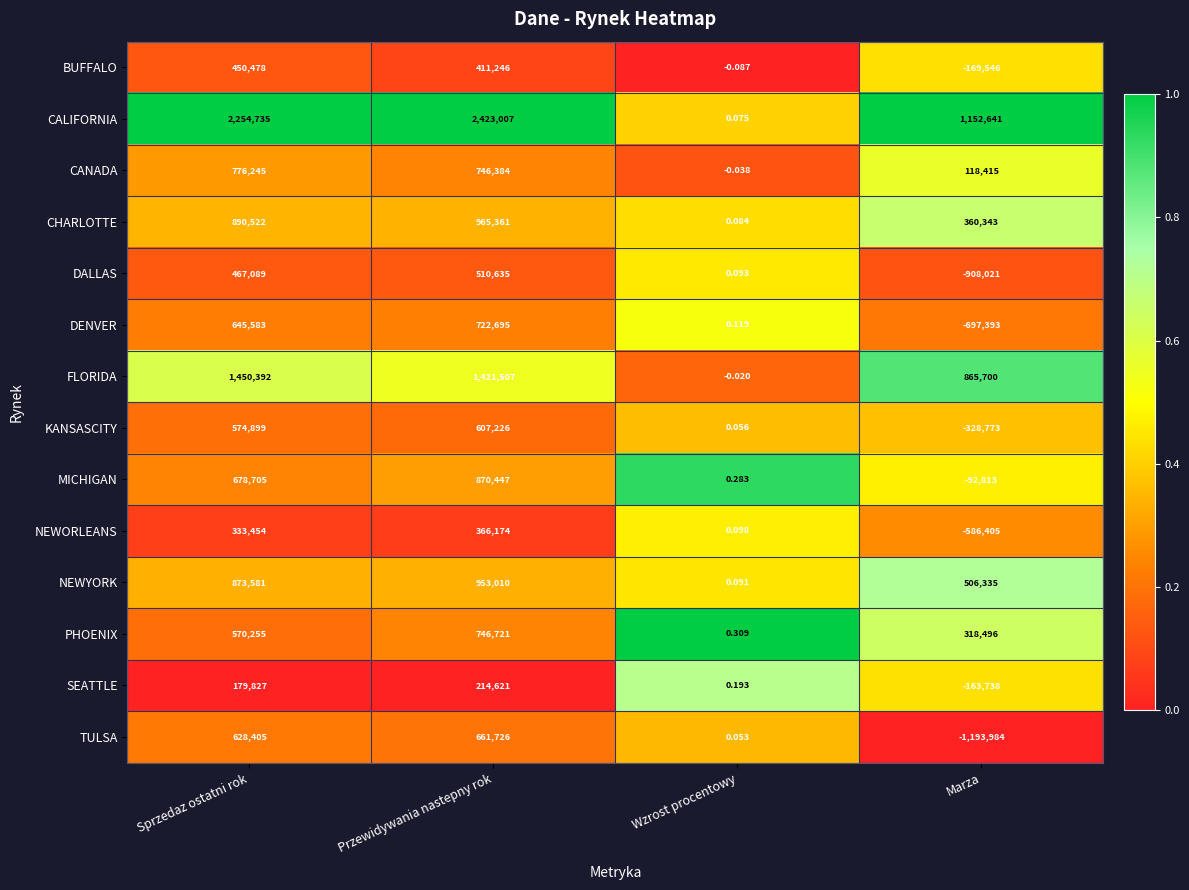

Rank the series at Marza from highest to lowest value.

CALIFORNIA, FLORIDA, NEWYORK, CHARLOTTE, PHOENIX, CANADA, MICHIGAN, SEATTLE, BUFFALO, KANSASCITY, NEWORLEANS, DENVER, DALLAS, TULSA